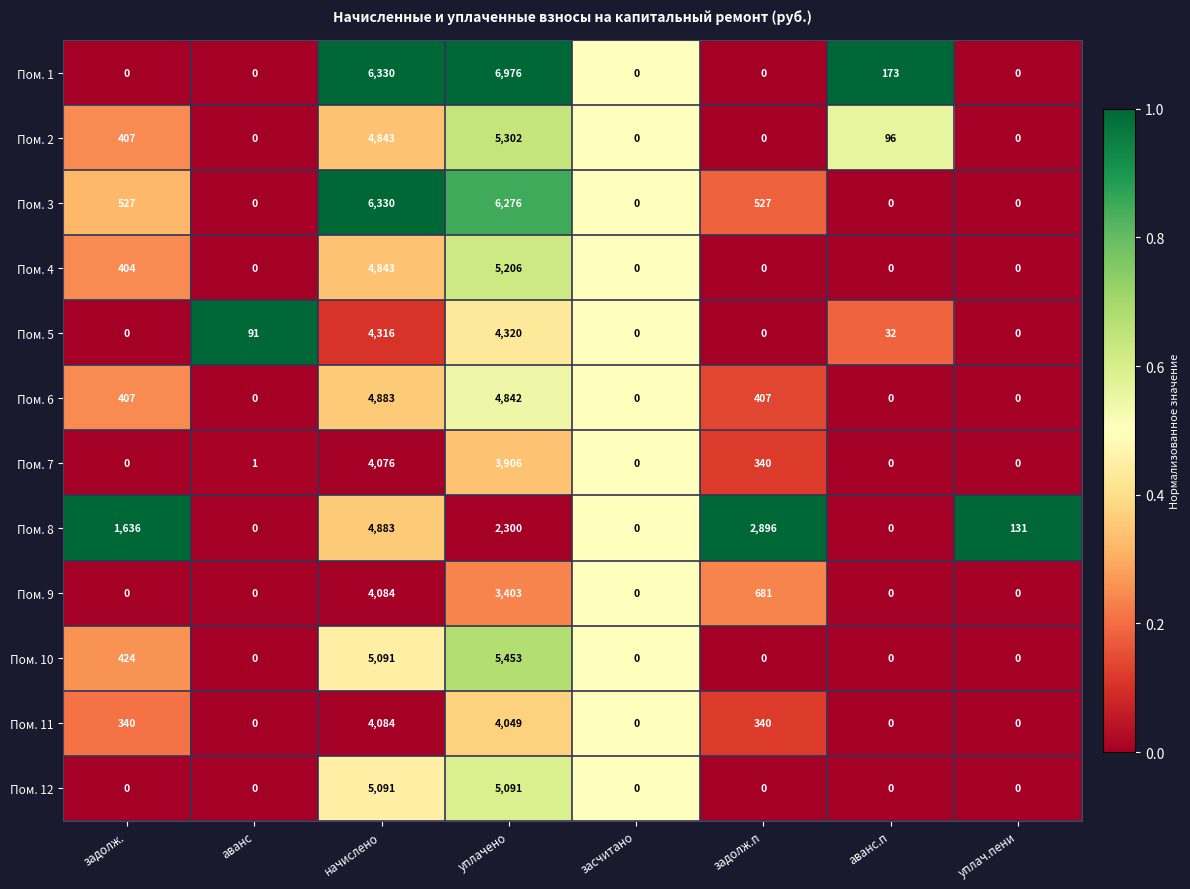

Where is Пом. 4 nearest to the value 2603?

задолж.